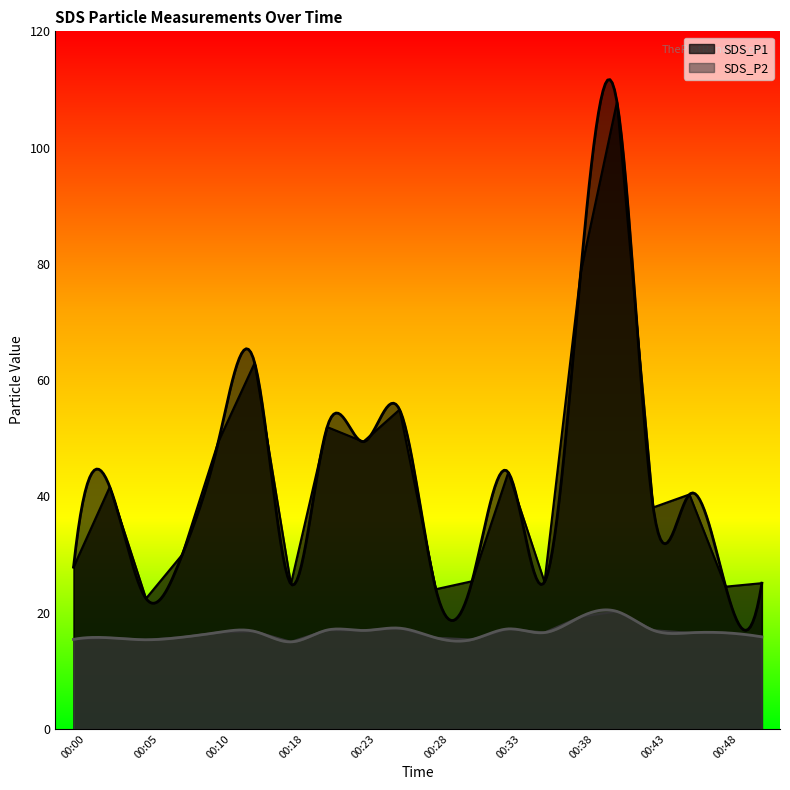

Which category has the highest value in the SDS_P1 series?

00:40